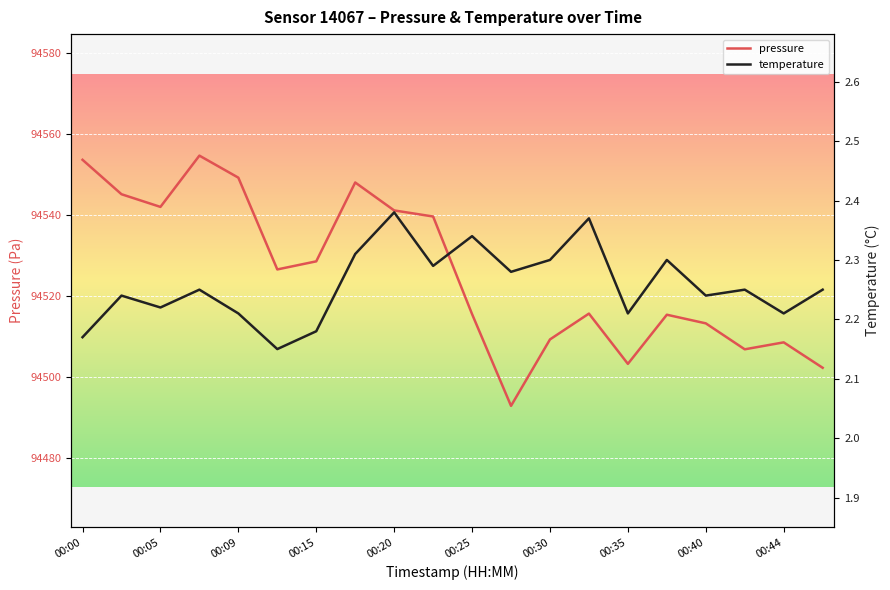

What is the smallest value displayed?

2.1